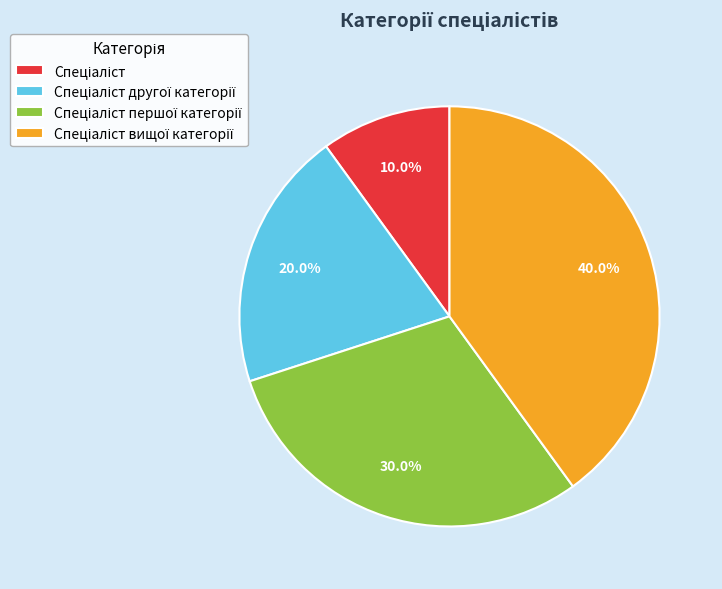

Does any single category account for the majority?

No